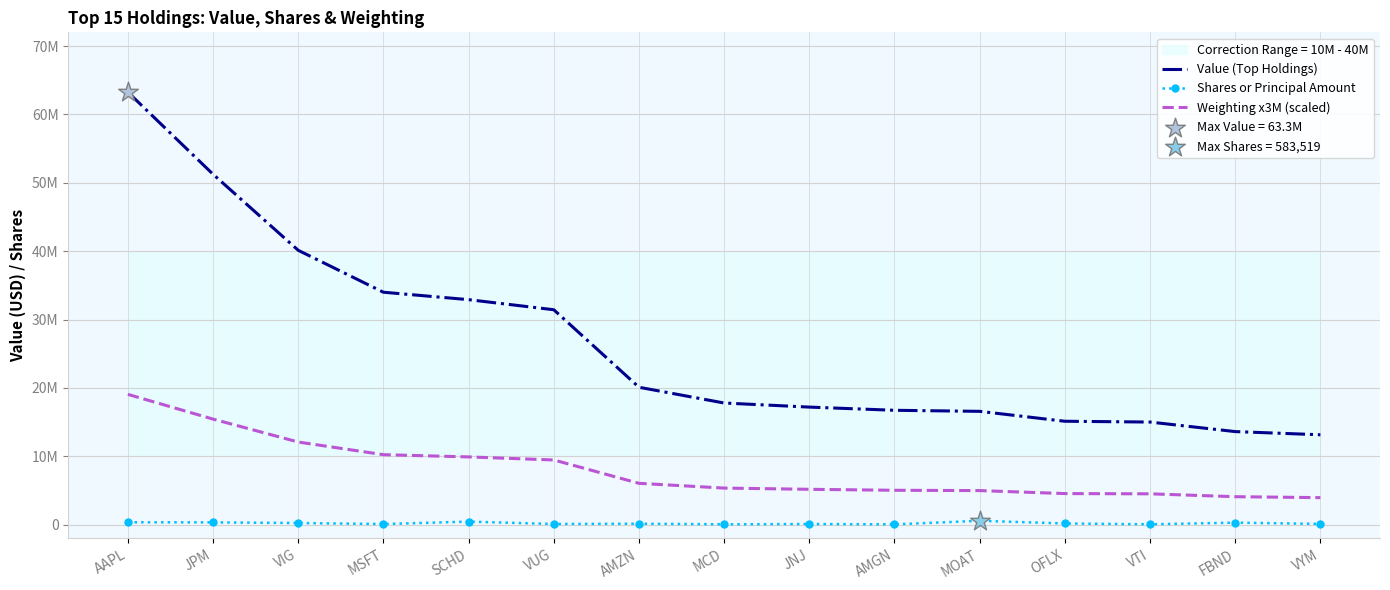

What are all the series names shown in the legend?

Value (Top Holdings), Shares or Principal Amount, Weighting x3M (scaled)